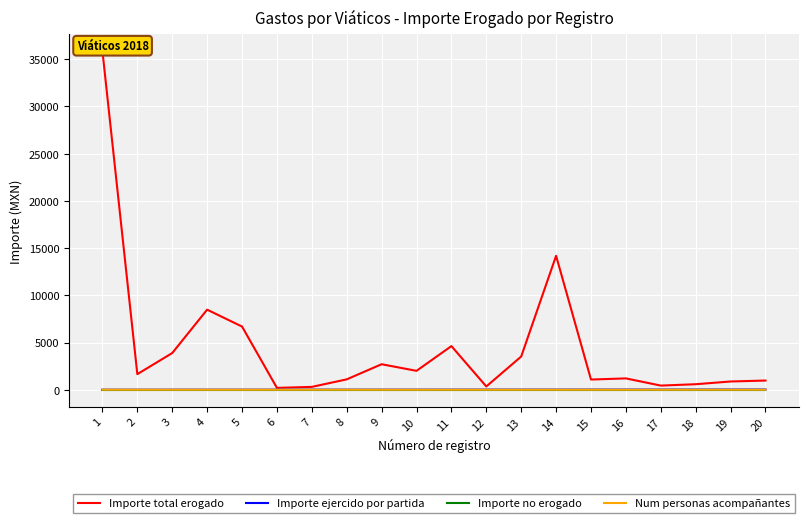

At which category is the sum across all series the highest?

1